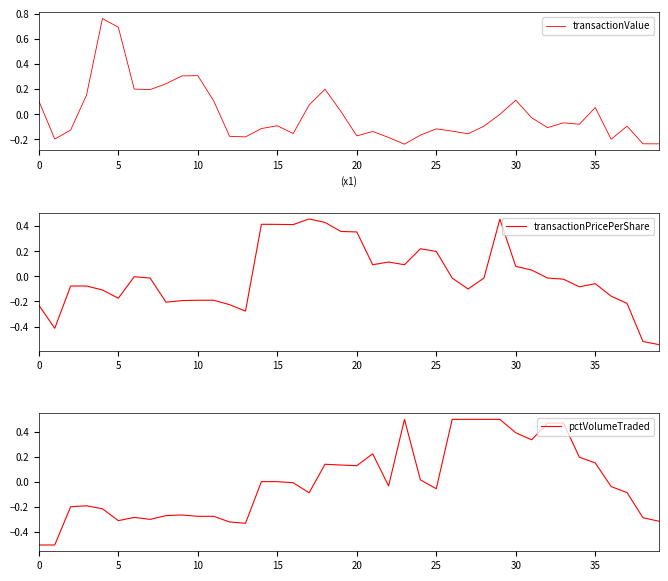

The value of transactionValue at 5 is 0.7. True or false?

True